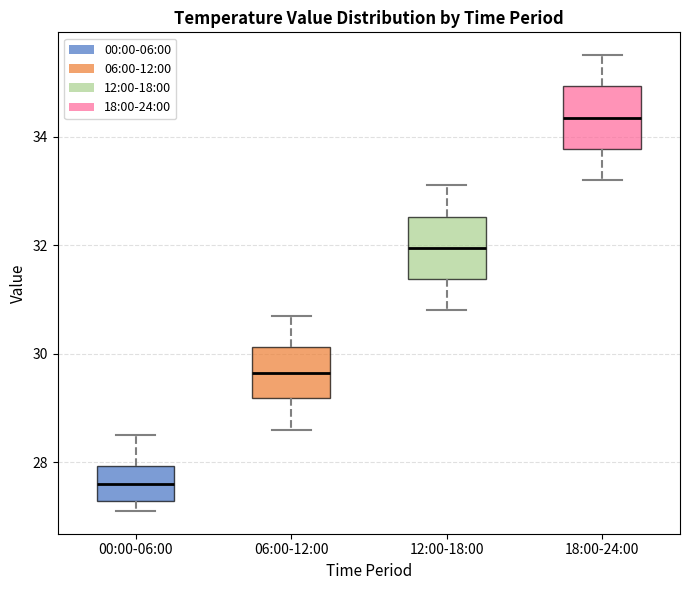

Which box has the highest median line?

18:00-24:00